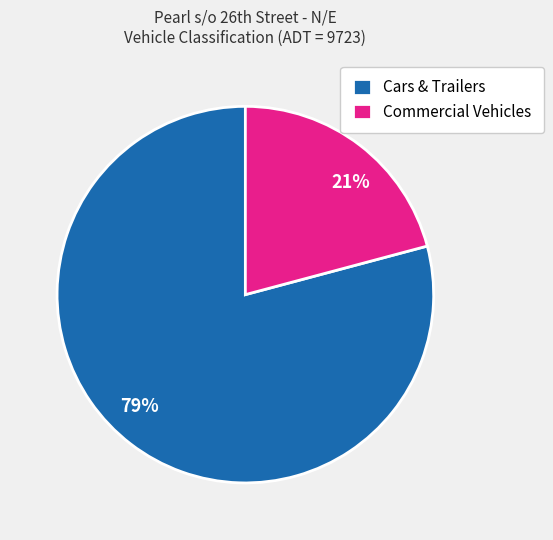

What is the ratio of the value at 21% to the value at 79%?

0.3